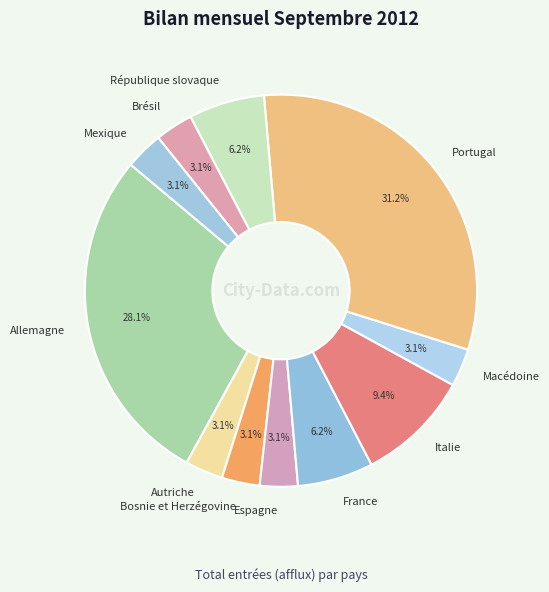

How many segments does this pie chart have?

11